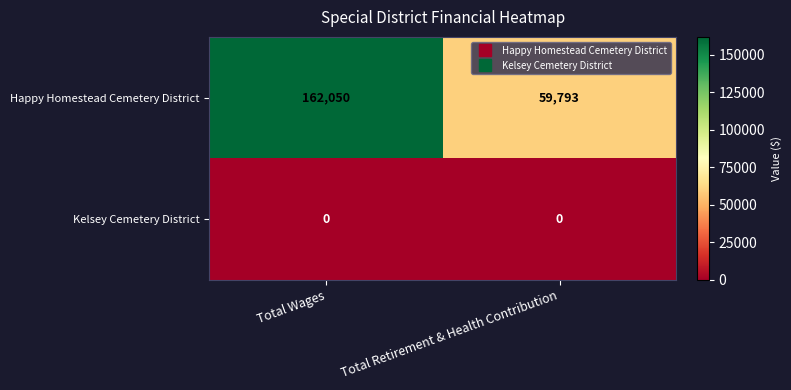

Between Total Wages and Total Retirement & Health Contribution, which series saw the biggest shift?

Happy Homestead Cemetery District